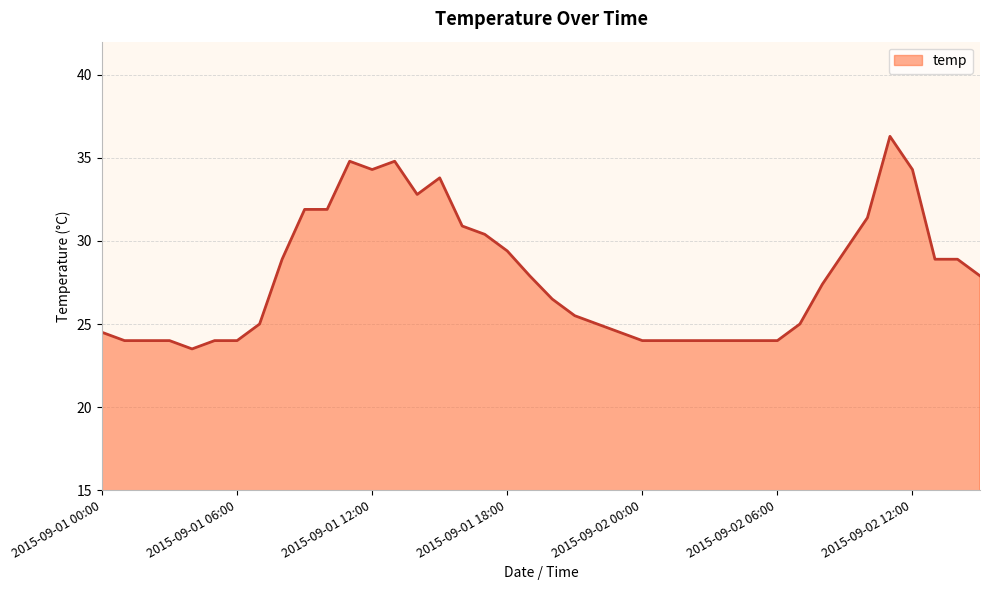

What is the minimum value shown in the chart?

23.5